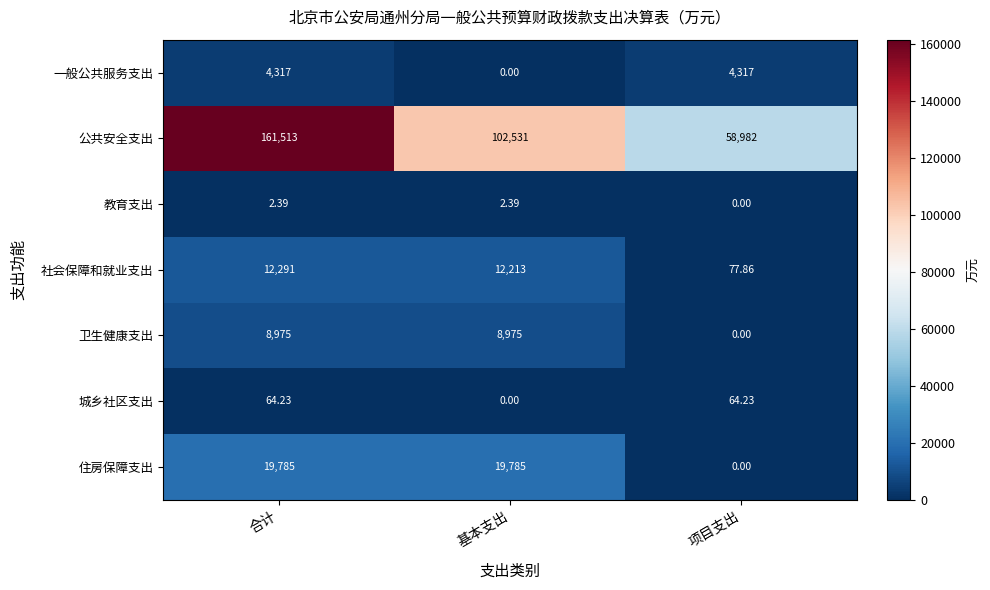

Which series has the largest range (max minus min)?

公共安全支出